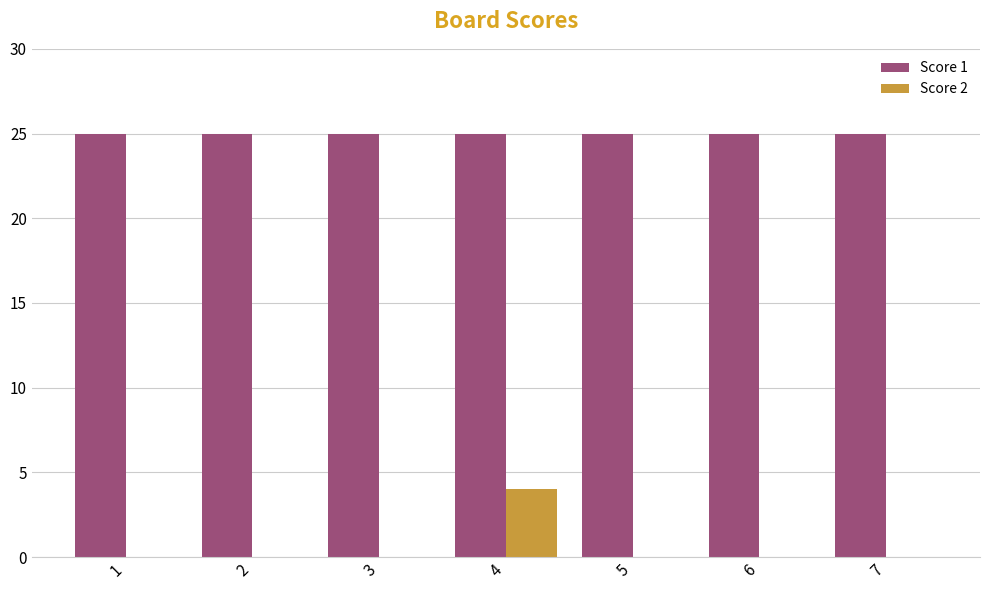

Are the bars horizontal?

No